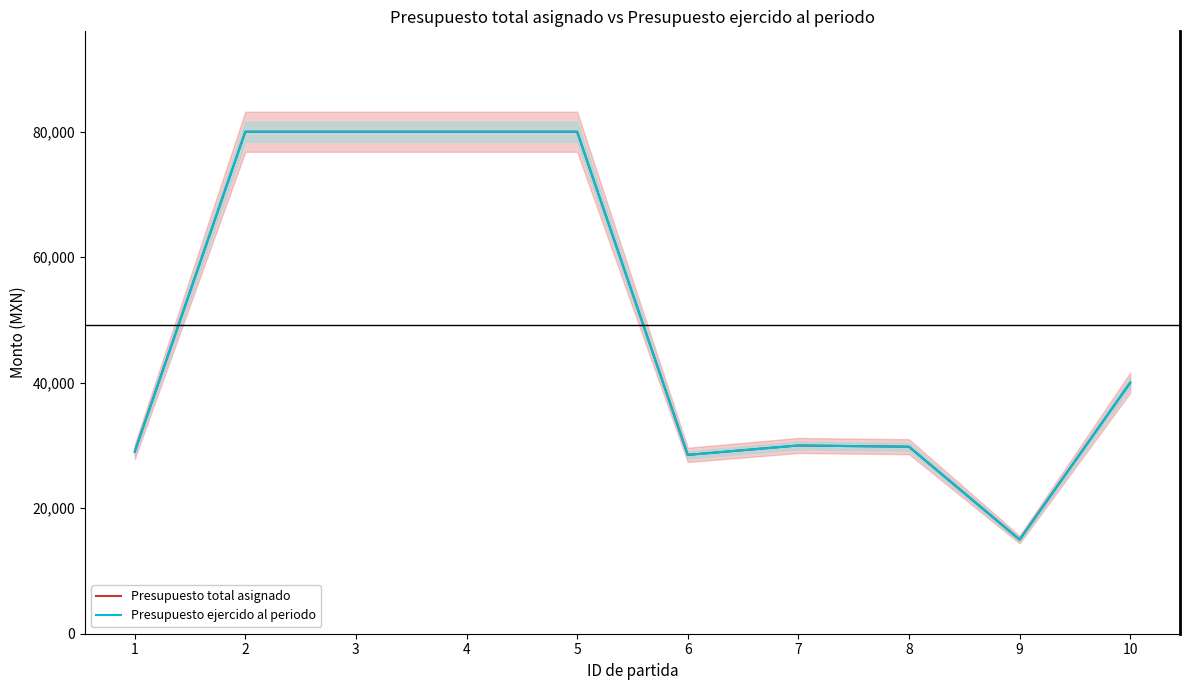

What is the sum of the Presupuesto ejercido al periodo values at 8 and 9?

44800